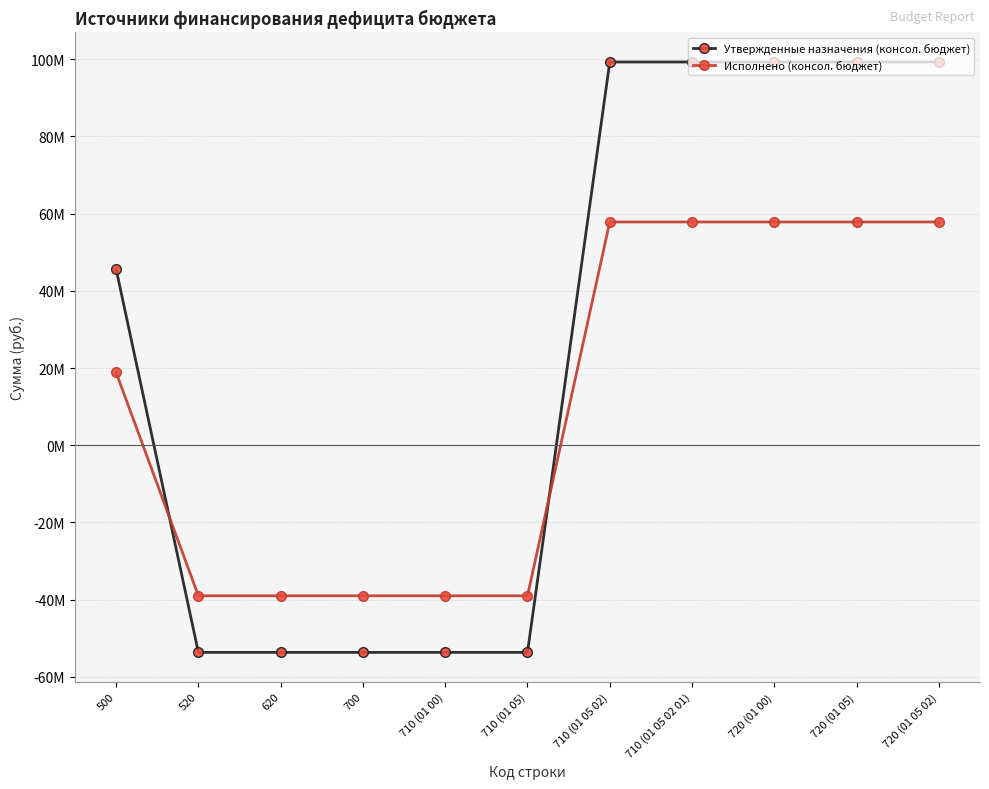

Is it true that Утвержденные назначения (консол. бюджет) equals 99.3 at 710 (01 05 02)?

True